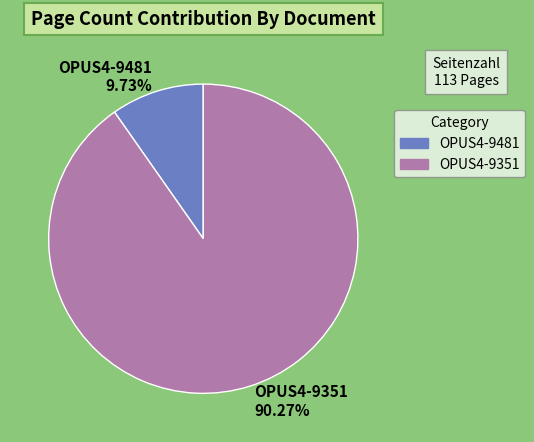

The OPUS4-9351 slice represents 99% of the pie. True or false?

False